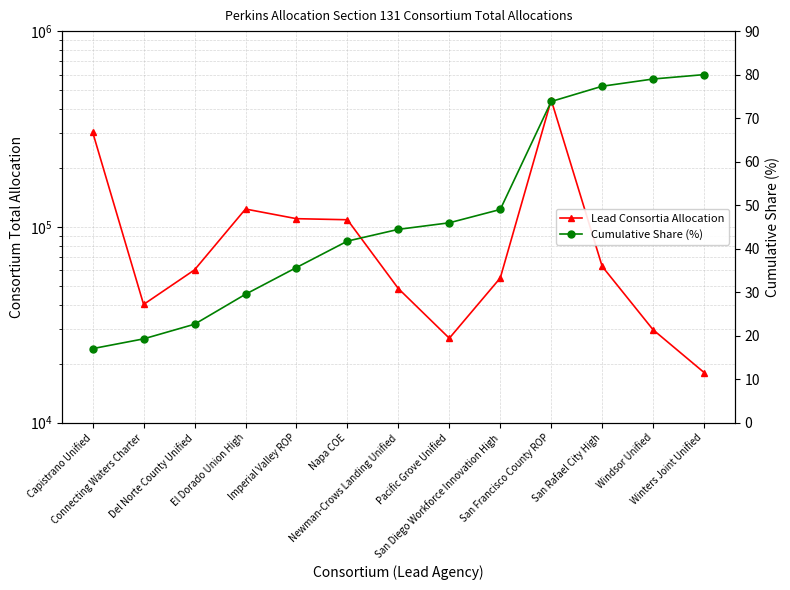

True or false: Lead Consortia Allocation has a value of 108761.0 at Napa COE.

True